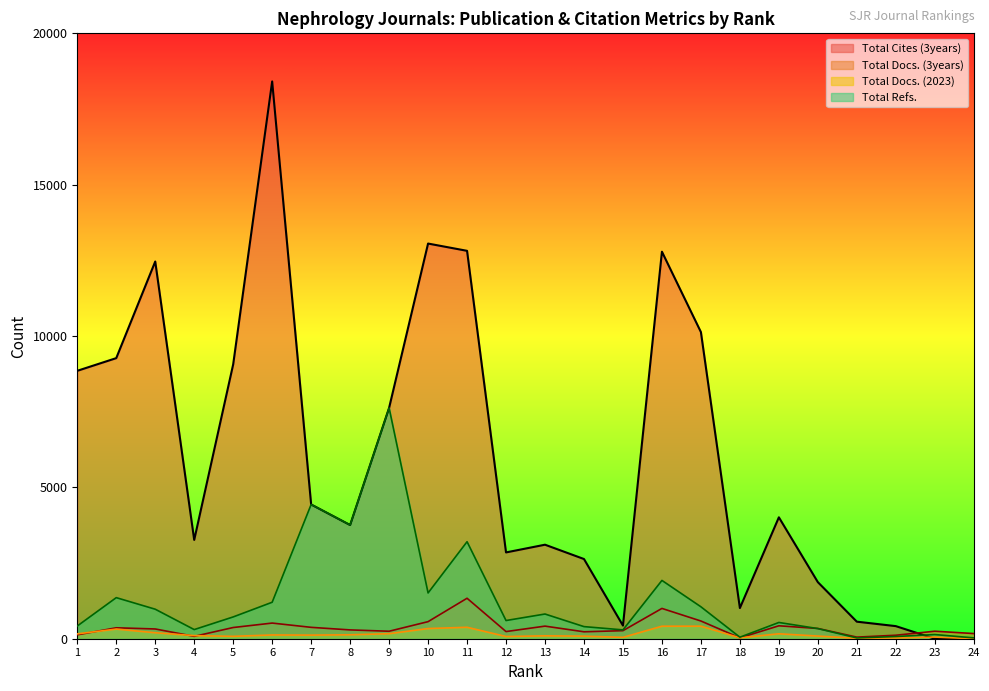

Reading right to left, extract all data points from this chart.

Total Docs. (2023): 24=0	23=55	22=27	21=15	20=88	19=163	18=30	17=414	16=413	15=45	14=85	13=96	12=73	11=378	10=336	9=166	8=130	7=119	6=124	5=79	4=103	3=197	2=318	1=161
Total Docs. (3years): 24=171	23=248	22=115	21=53	20=339	19=427	18=29	17=585	16=1001	15=266	14=229	13=416	12=236	11=1337	10=564	9=247	8=291	7=376	6=517	5=370	4=78	3=322	2=361	1=128
Total Cites (3years): 24=0	23=0	22=416	21=563	20=1869	19=4011	18=1013	17=10130	16=12786	15=434	14=2633	13=3106	12=2851	11=12815	10=13055	9=7626	8=3756	7=4435	6=18411	5=9065	4=3264	3=12462	2=9270	1=8851
Total Refs.: 24=28	23=138	22=73	21=26	20=335	19=537	18=50	17=1055	16=1926	15=292	14=400	13=816	12=601	11=3205	10=1512	9=7626	8=3756	7=4435	6=1205	5=720	4=302	3=975	2=1357	1=420